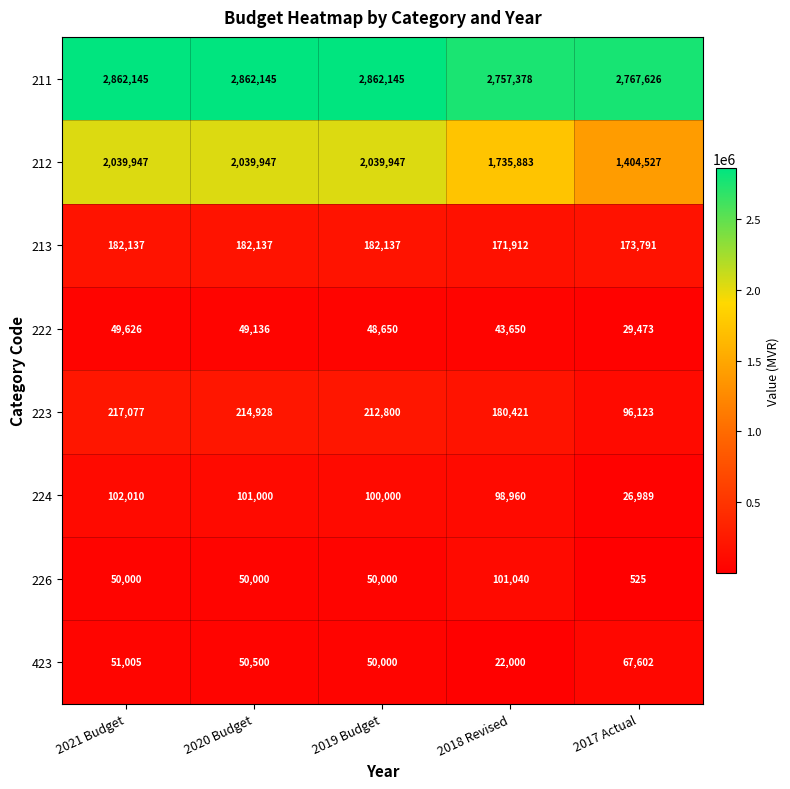

How many data points does each series have?

5